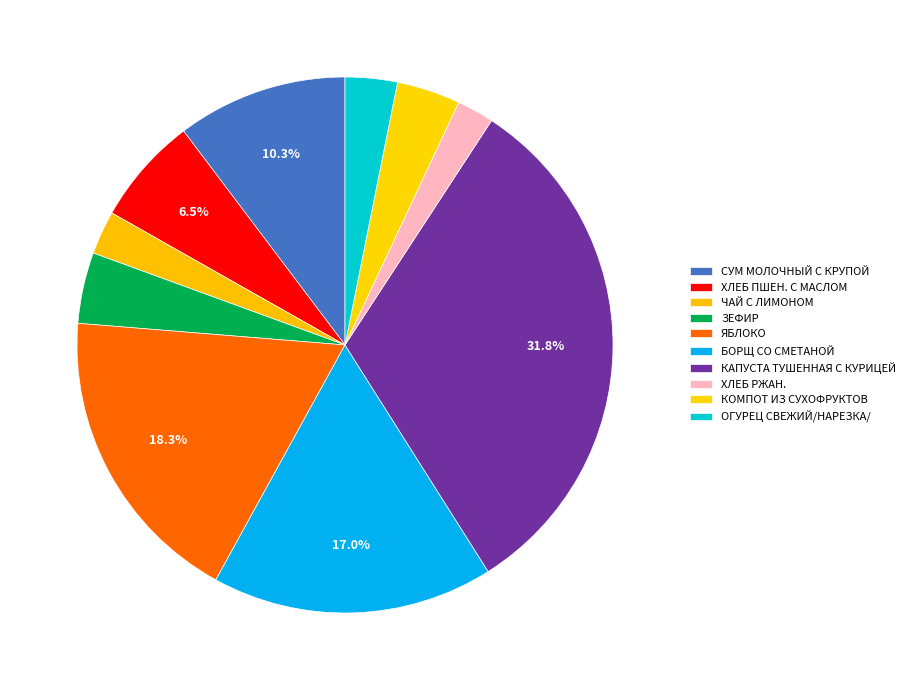

Is КАПУСТА ТУШЕННАЯ С КУРИЦЕЙ the majority of the pie?

No